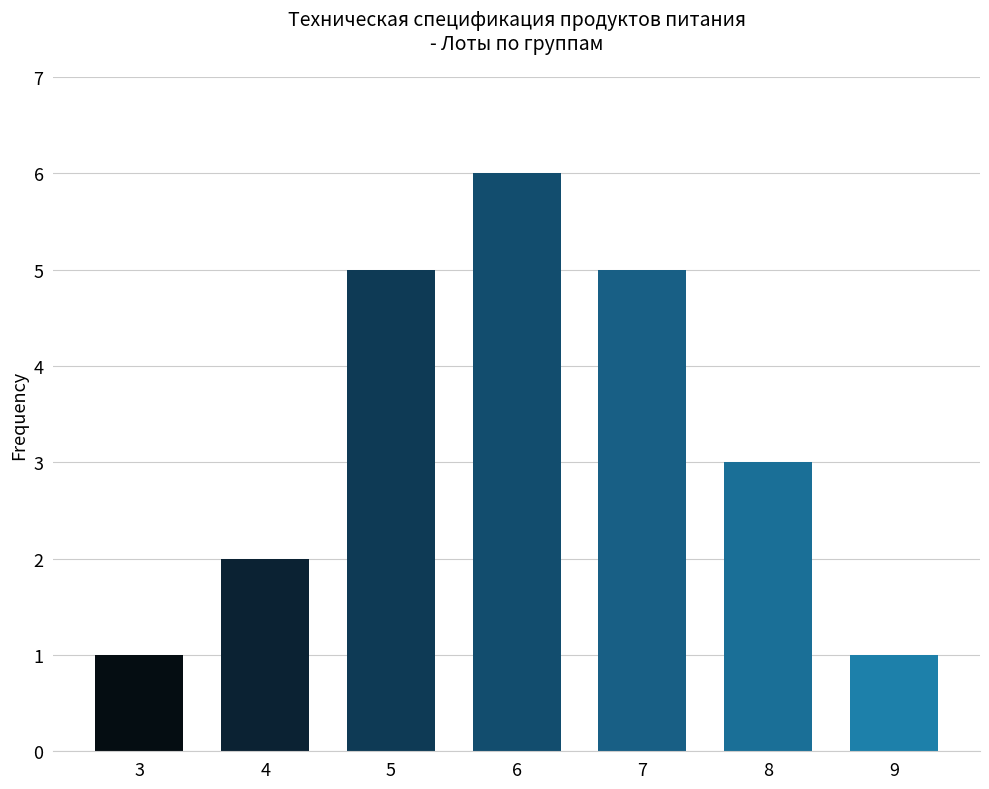

True or false: the data shows 4 at 8.

False